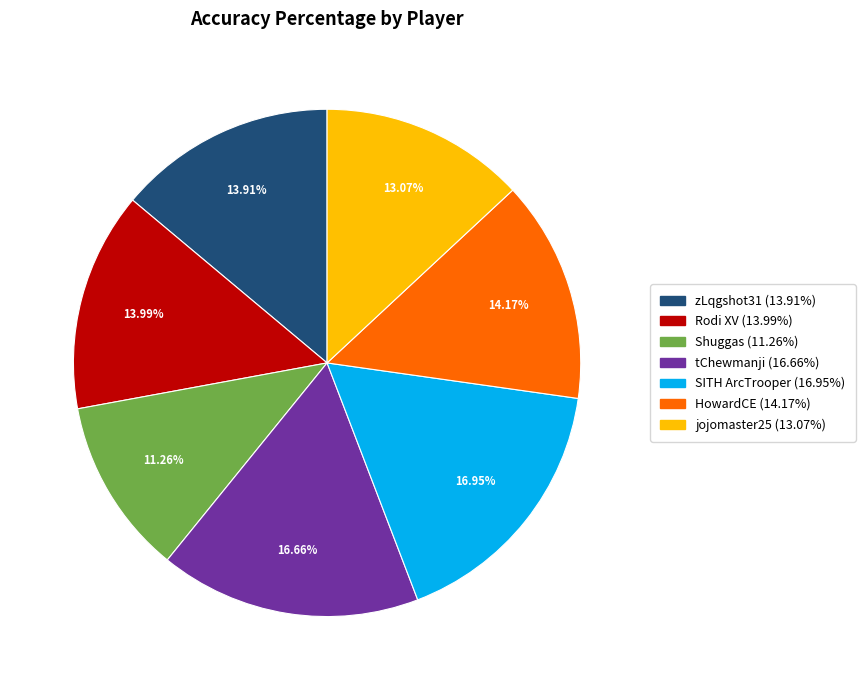

What is the ratio of the value at SITH ArcTrooper to the value at tChewmanji?

1.0